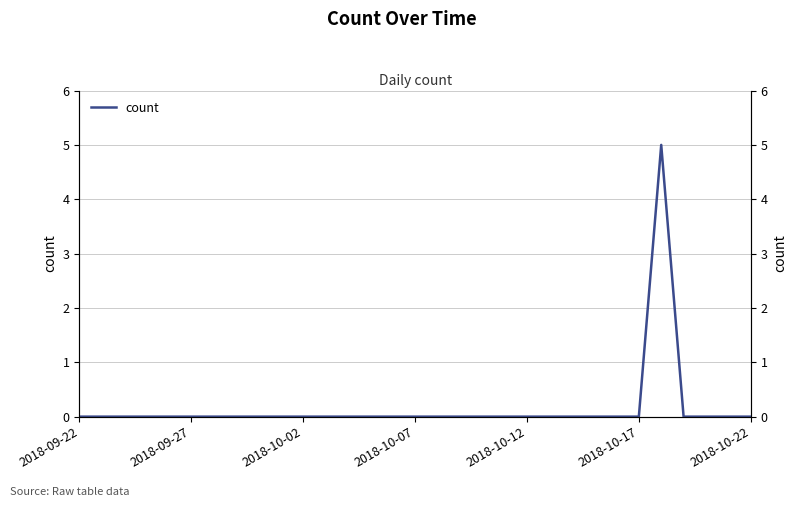

How many positive values are there?

1